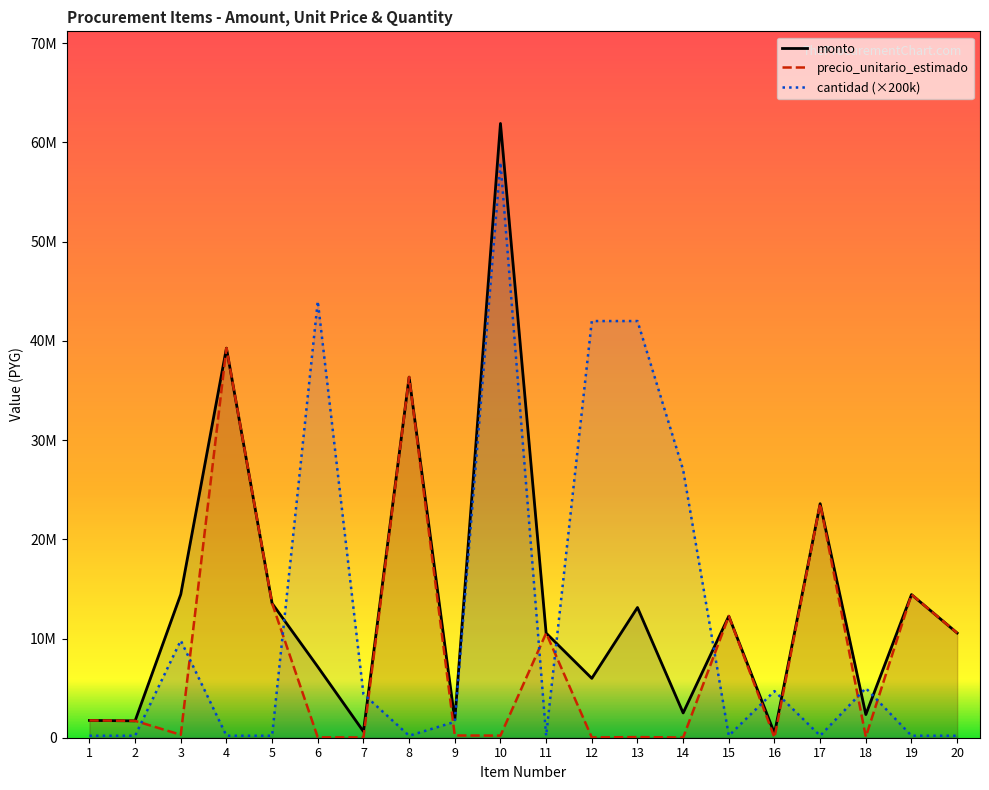

Between 6 and 17, which is larger?

17